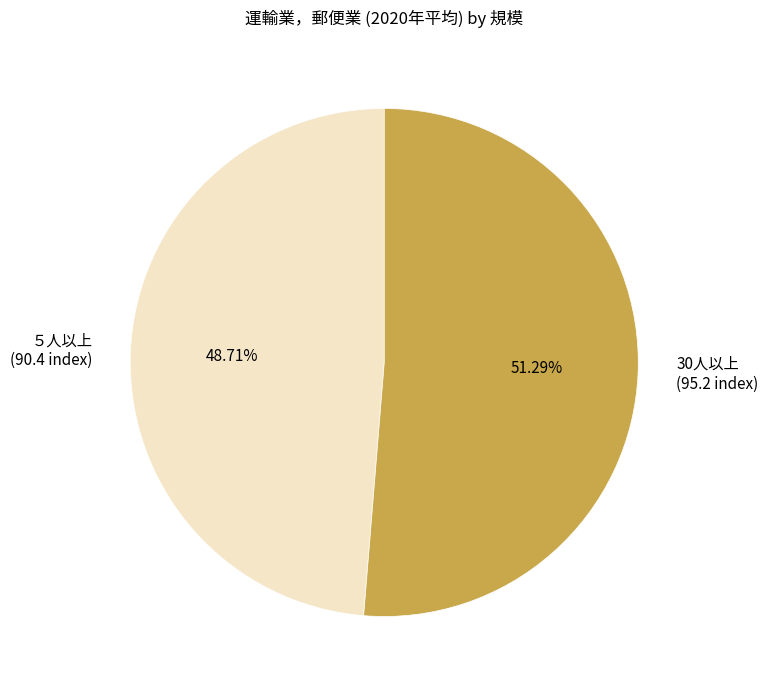

How many slices are in this pie chart?

2